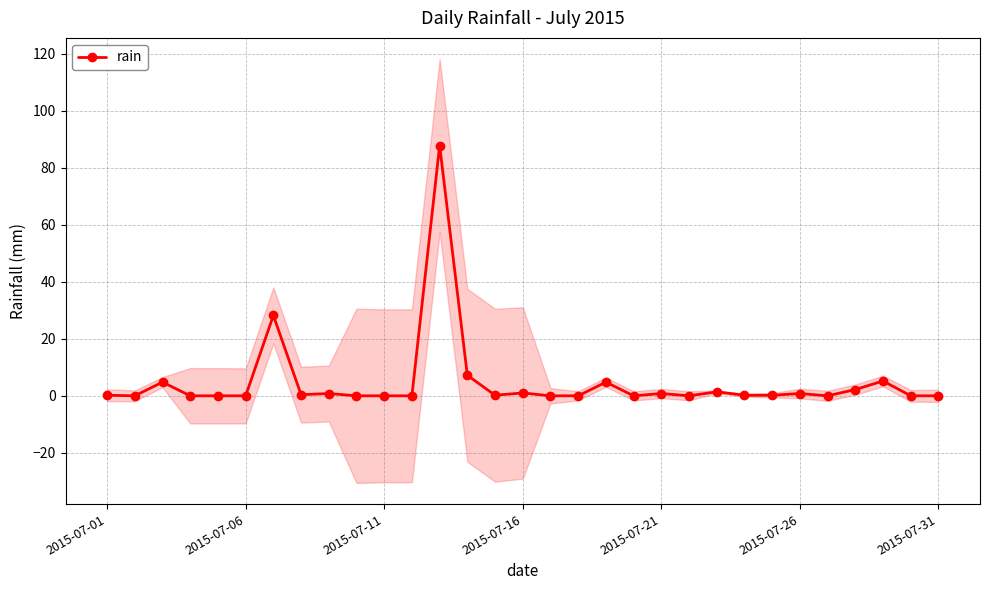

Is it true that rain equals -28.9 at 2015-07-06?

False